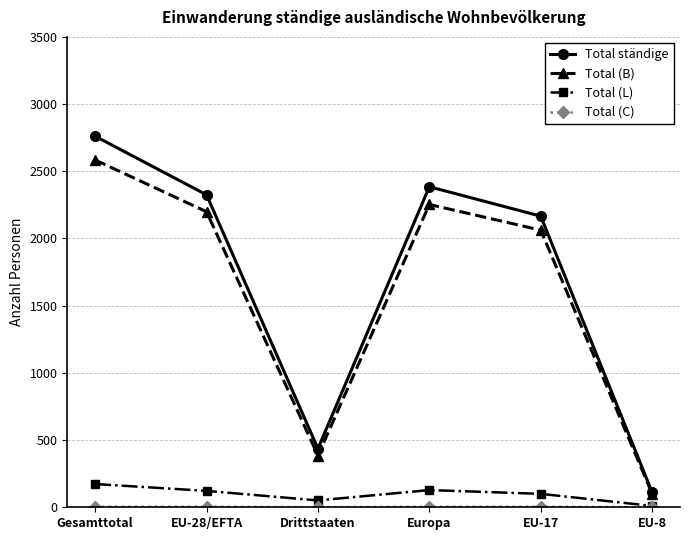

At which category is the sum across all series the highest?

Gesamttotal